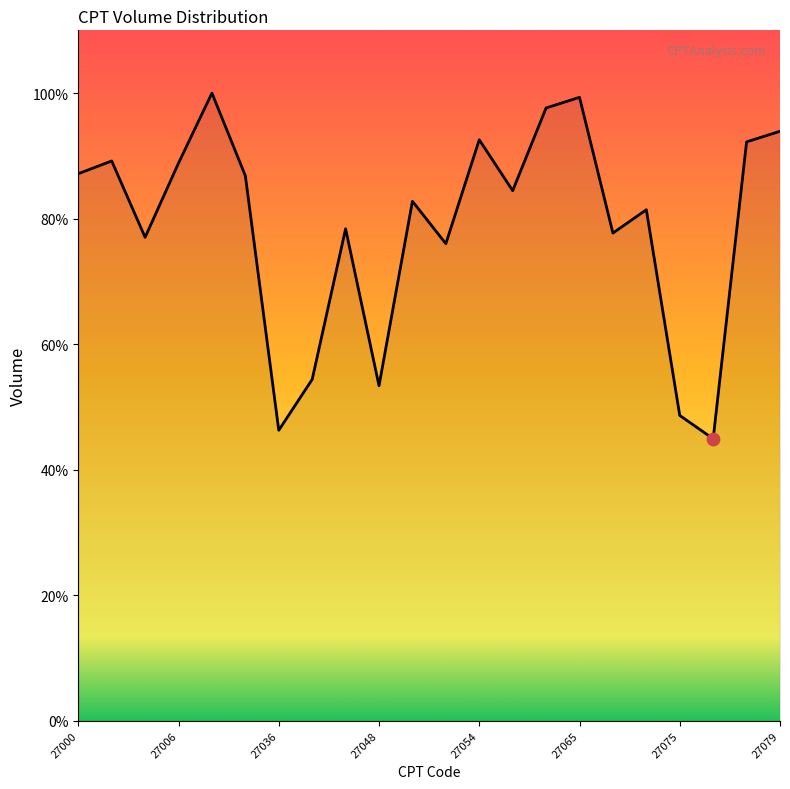

What is the difference between the maximum and minimum values?

55.1